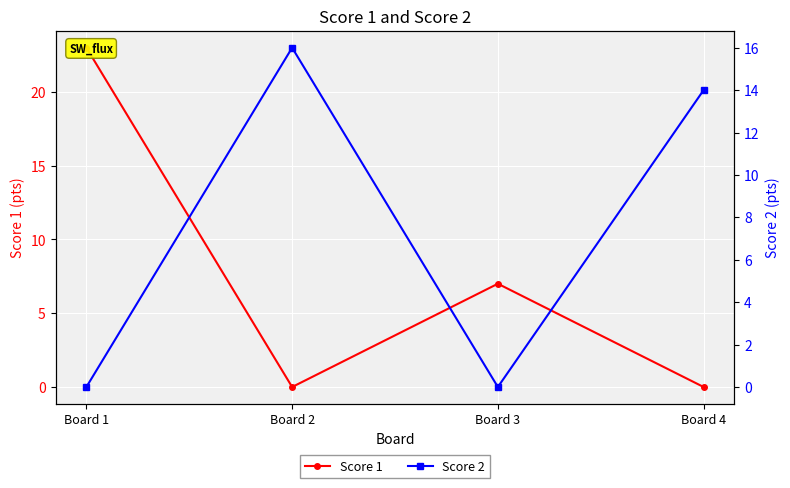

Where do Score 1 and Score 2 first cross each other?

Board 1 and Board 2